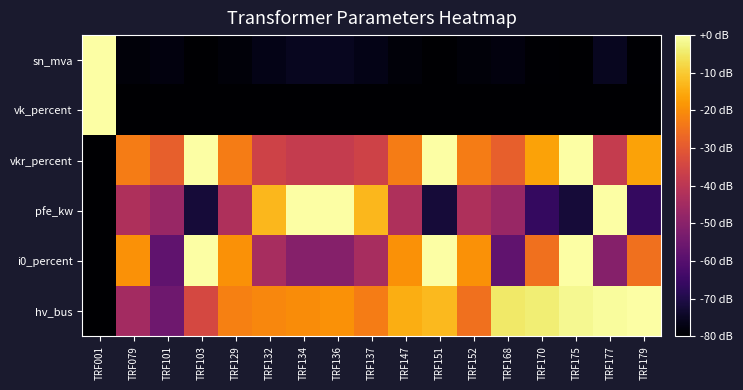

Reading right to left, extract all data points from this chart.

sn_mva: TRF179=-79.6	TRF177=-75.6	TRF175=-80.0	TRF170=-79.6	TRF168=-78.1	TRF152=-78.6	TRF151=-80.0	TRF147=-78.6	TRF137=-76.6	TRF136=-75.6	TRF134=-75.6	TRF132=-76.6	TRF129=-78.6	TRF103=-80.0	TRF101=-78.1	TRF079=-78.6	TRF001=0.0
vk_percent: TRF179=-80.0	TRF177=-80.0	TRF175=-80.0	TRF170=-80.0	TRF168=-80.0	TRF152=-80.0	TRF151=-80.0	TRF147=-80.0	TRF137=-80.0	TRF136=-80.0	TRF134=-80.0	TRF132=-80.0	TRF129=-80.0	TRF103=-80.0	TRF101=-80.0	TRF079=-80.0	TRF001=0.0
vkr_percent: TRF179=-16.5	TRF177=-38.1	TRF175=0.0	TRF170=-16.5	TRF168=-28.6	TRF152=-23.0	TRF151=0.0	TRF147=-23.0	TRF137=-35.9	TRF136=-38.1	TRF134=-38.1	TRF132=-35.9	TRF129=-23.0	TRF103=0.0	TRF101=-28.6	TRF079=-23.0	TRF001=-80.0
pfe_kw: TRF179=-66.6	TRF177=0.0	TRF175=-72.1	TRF170=-66.6	TRF168=-46.9	TRF152=-42.6	TRF151=-72.1	TRF147=-42.6	TRF137=-13.1	TRF136=0.0	TRF134=0.0	TRF132=-13.1	TRF129=-42.6	TRF103=-72.1	TRF101=-46.9	TRF079=-42.6	TRF001=-80.0
i0_percent: TRF179=-25.1	TRF177=-50.9	TRF175=0.0	TRF170=-25.1	TRF168=-58.0	TRF152=-19.2	TRF151=0.0	TRF147=-19.2	TRF137=-44.0	TRF136=-50.9	TRF134=-50.9	TRF132=-44.0	TRF129=-19.2	TRF103=0.0	TRF101=-58.0	TRF079=-19.2	TRF001=-80.0
hv_bus: TRF179=0.0	TRF177=-0.9	TRF175=-1.8	TRF170=-4.0	TRF168=-4.9	TRF152=-25.2	TRF151=-12.6	TRF147=-14.4	TRF137=-22.9	TRF136=-19.3	TRF134=-20.2	TRF132=-21.1	TRF129=-22.5	TRF103=-34.2	TRF101=-55.3	TRF079=-44.9	TRF001=-80.0